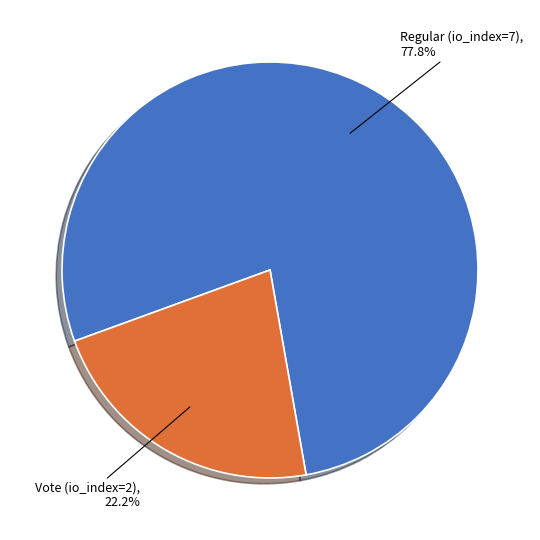

To the nearest percent, what is the combined percentage of Vote (io_index=2) and Regular (io_index=7)?

100%